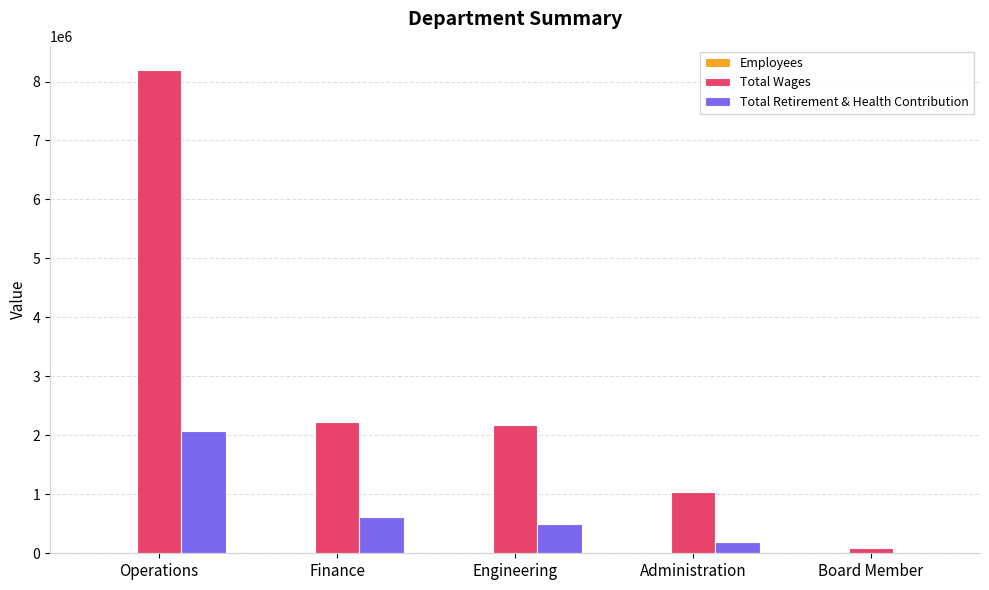

Is the value of Total Retirement & Health Contribution at Engineering greater than the value of Total Wages at Board Member?

Yes